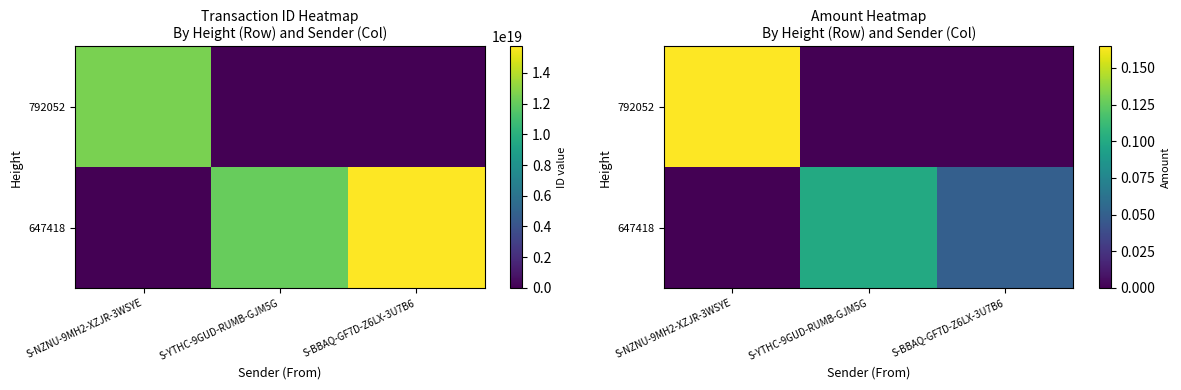

How many 647418 values are between 0 and 1?

3